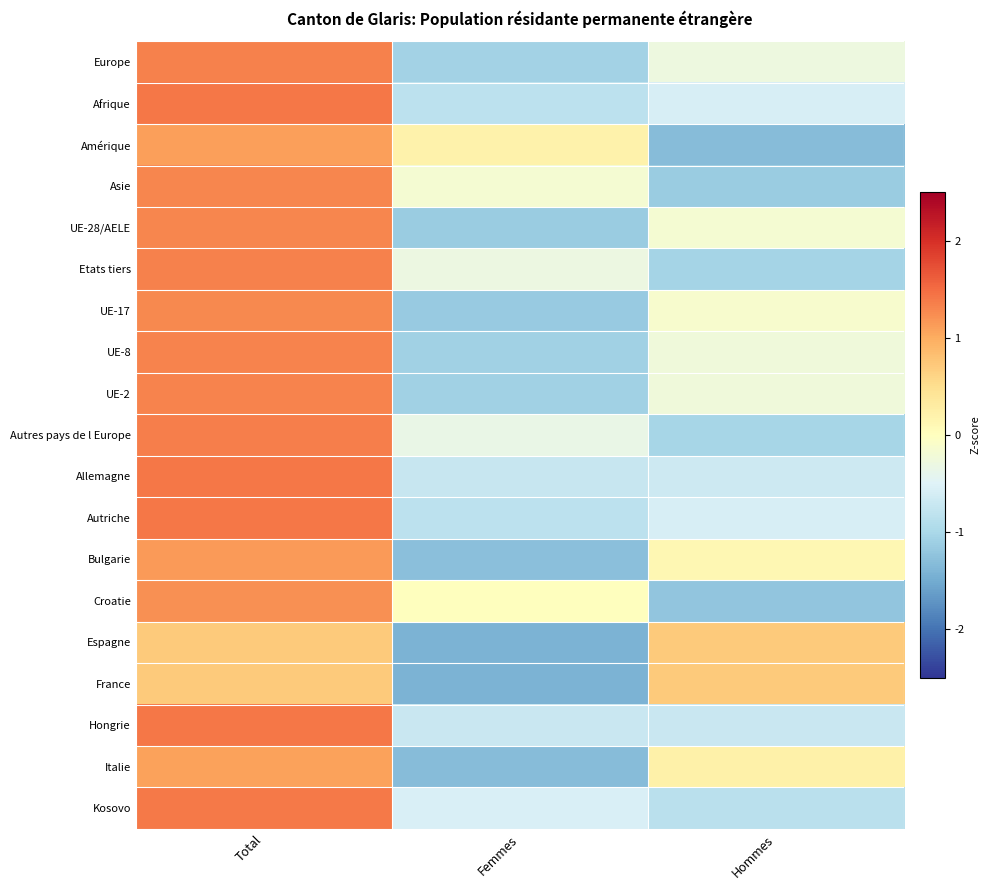

Rank the series at Total from lowest to highest value.

Espagne, France, Italie, Amérique, Bulgarie, Croatie, UE-17, UE-28/AELE, Asie, UE-2, UE-8, Europe, Etats tiers, Autres pays de l Europe, Kosovo, Afrique, Autriche, Allemagne, Hongrie